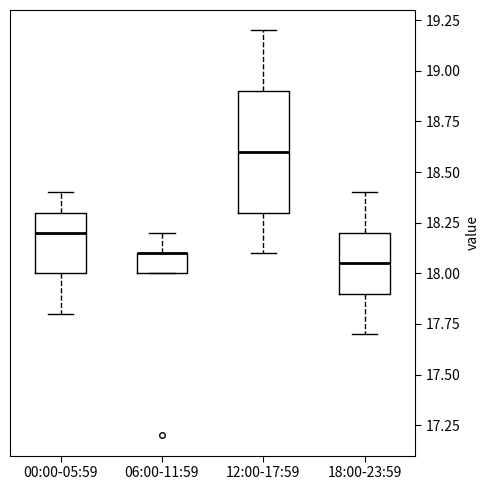

Reading left to right, read every box against the y-axis: the position of its median line, the range the box covers, and the ends of its whiskers. The values are not printed on the chart, so give them approximately, as read against the axis.

00:00-05:59: median 18.20, box 18.00 to 18.30, whiskers 17.80 to 18.40
06:00-11:59: median 18.10 (drawn on the box's upper edge), box 18.00 to 18.10, whiskers 18.00 to 18.20
12:00-17:59: median 18.60, box 18.30 to 18.90, whiskers 18.10 to 19.20
18:00-23:59: median 18.05, box 17.90 to 18.20, whiskers 17.70 to 18.40